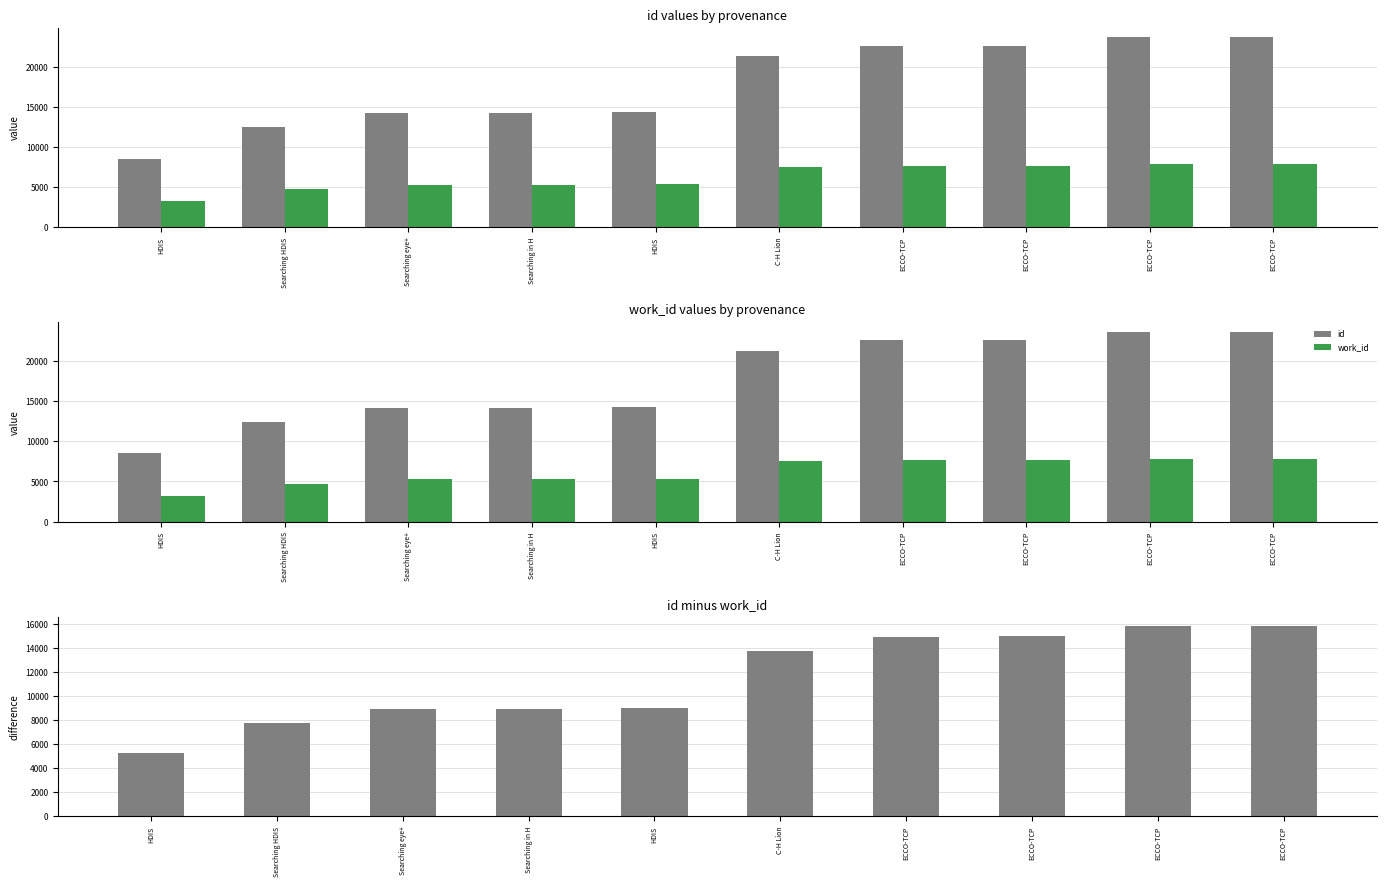

At which label does id first exceed 21255?

ECCO-TCP